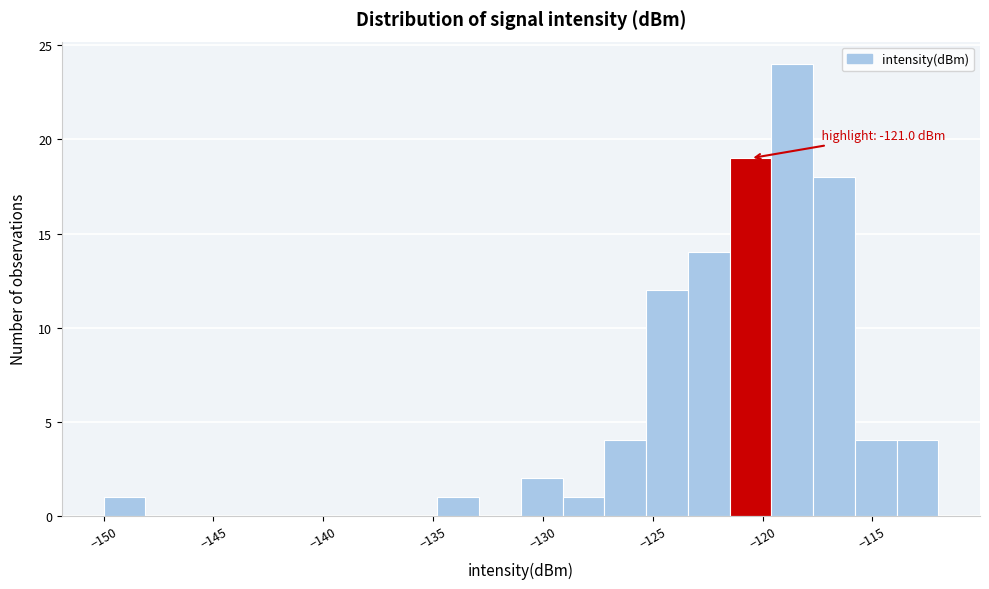

Read against the x-axis, roughly where is the centre of the tallest bar?

-118.5